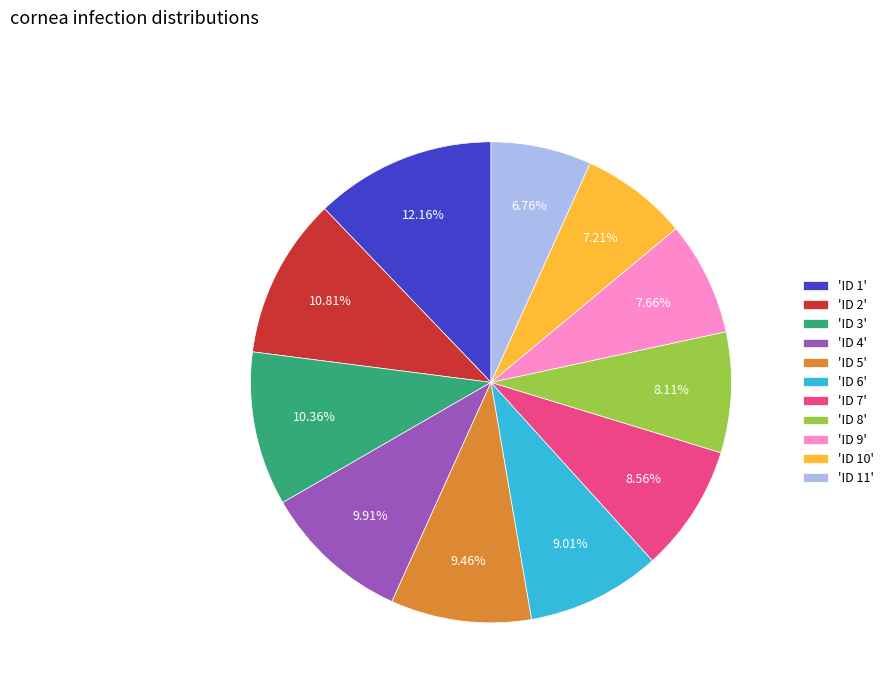

How many slices are in this pie chart?

11